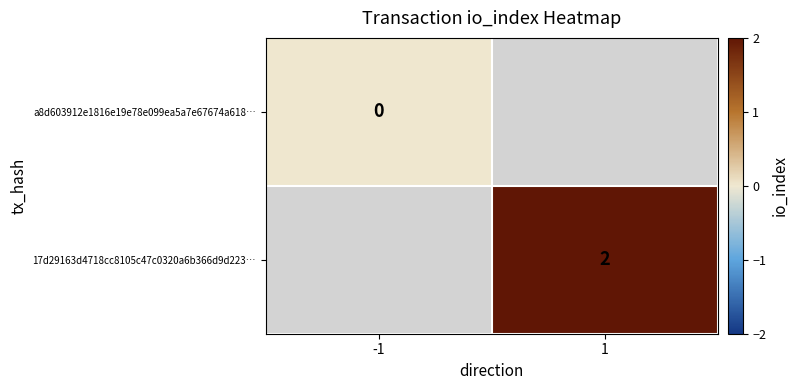

Is it true that 17d29163d4718cc8105c47c0320a6b366d9d223… equals 2 at 1?

True